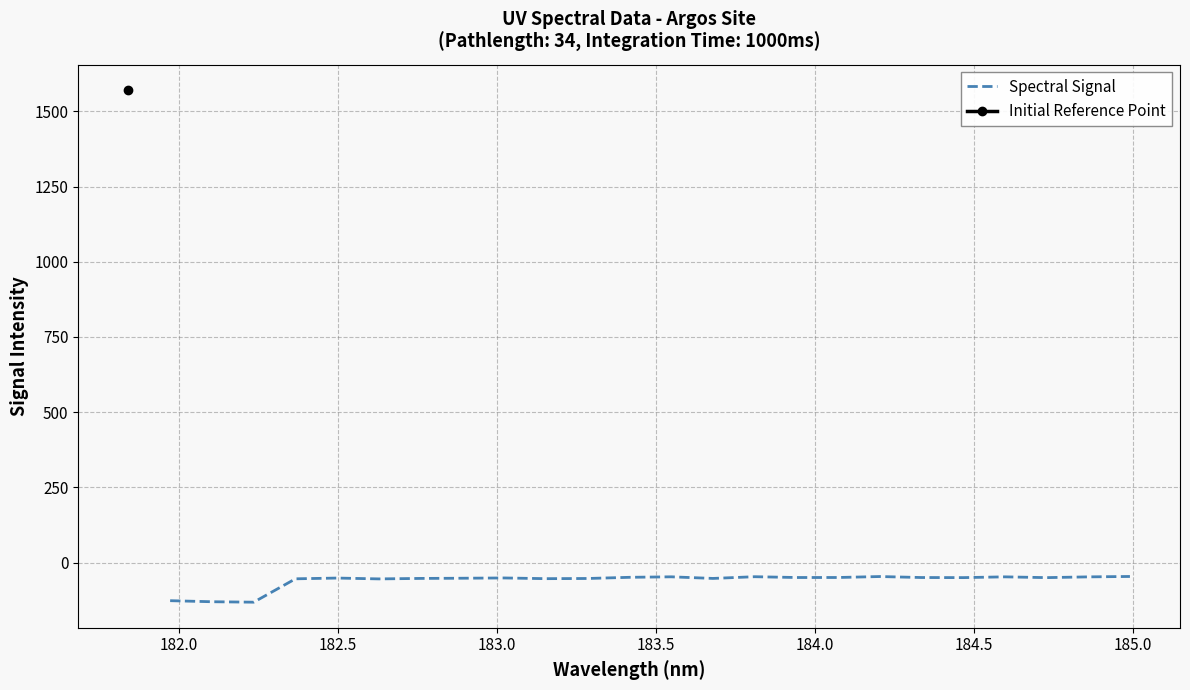

What is the maximum value for Spectral Signal?

-46.1